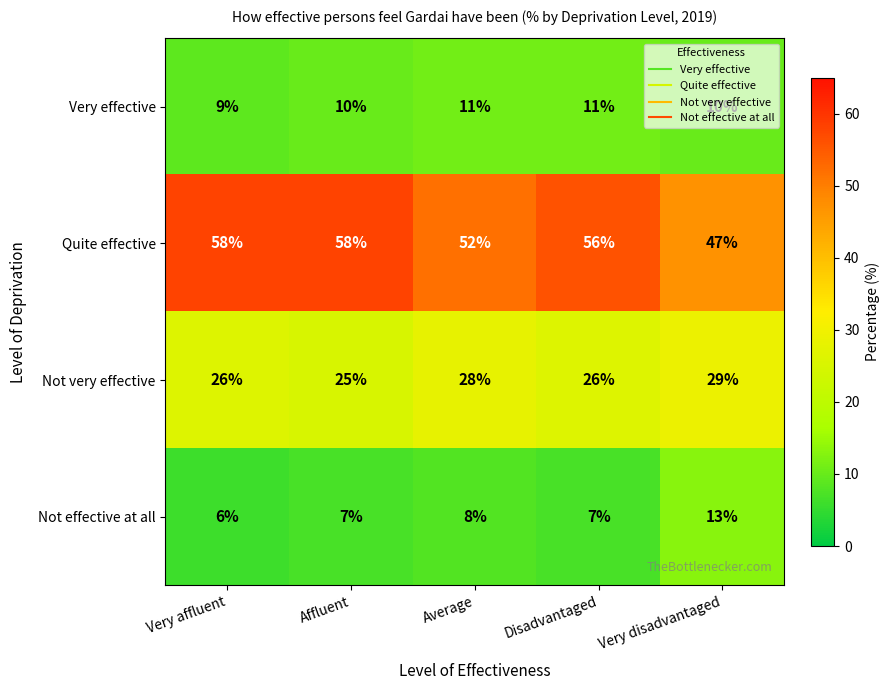

True or false: Not effective at all has a value of 7 at Disadvantaged.

True